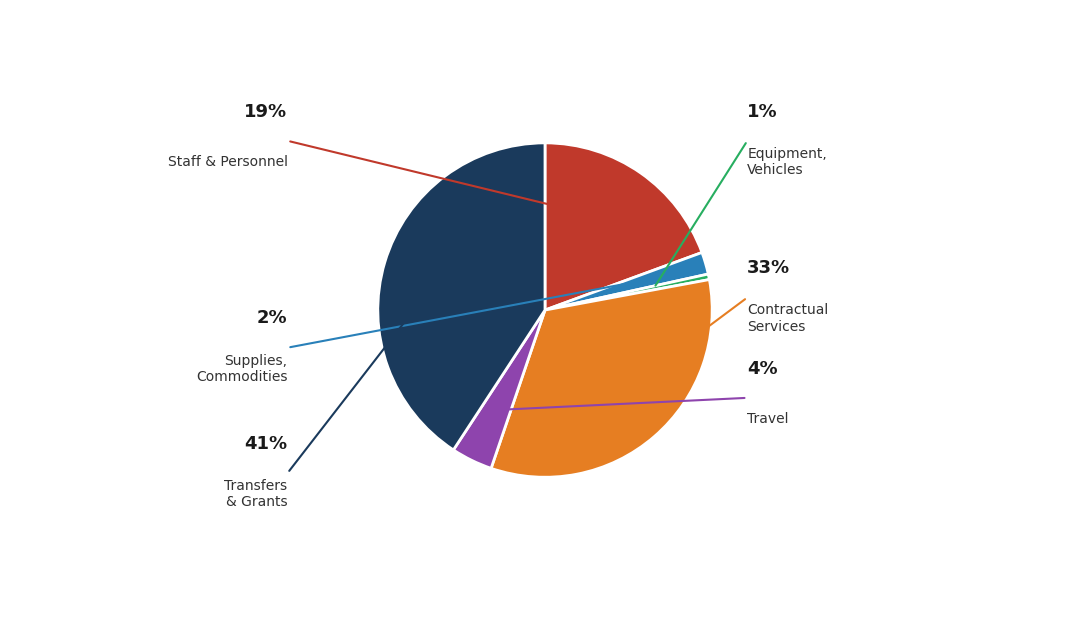

Is there a majority slice in this chart?

No